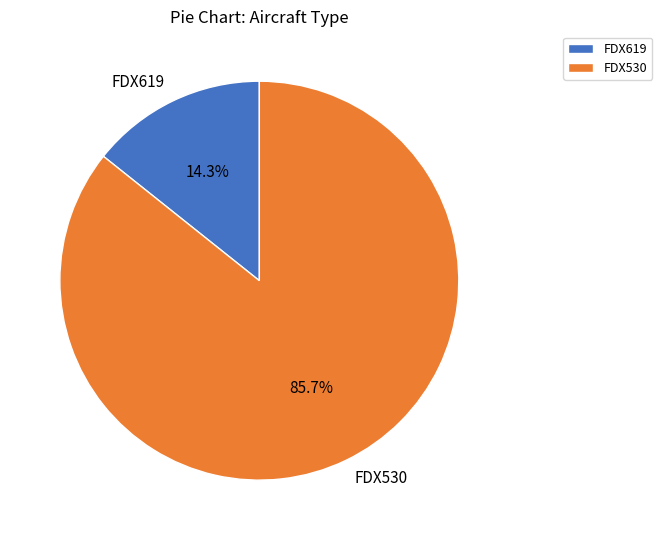

Is it true that FDX530 is 91% of the pie?

False